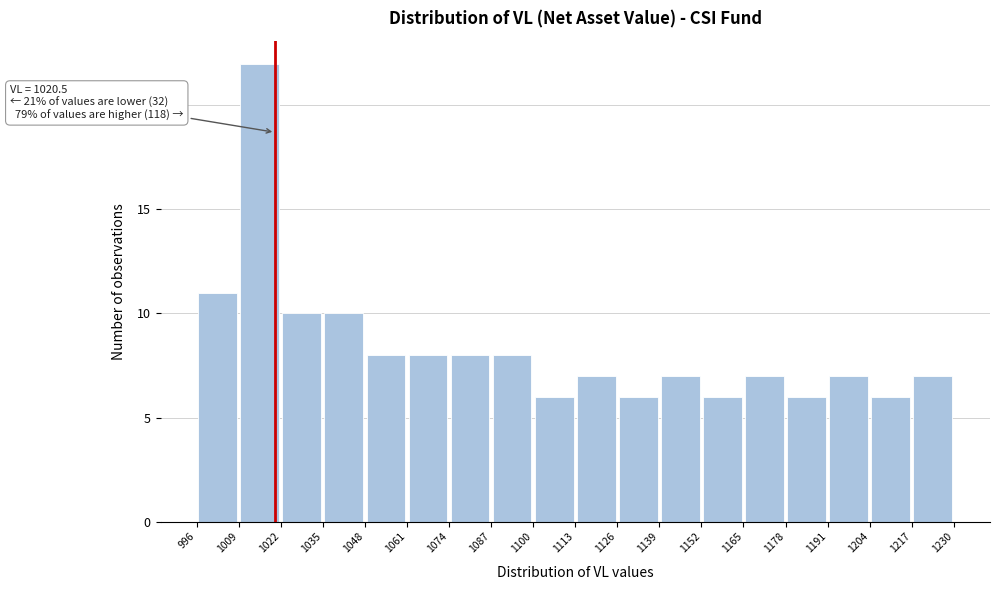

Over which range of the x-axis is the bar tallest?

1009 to 1022